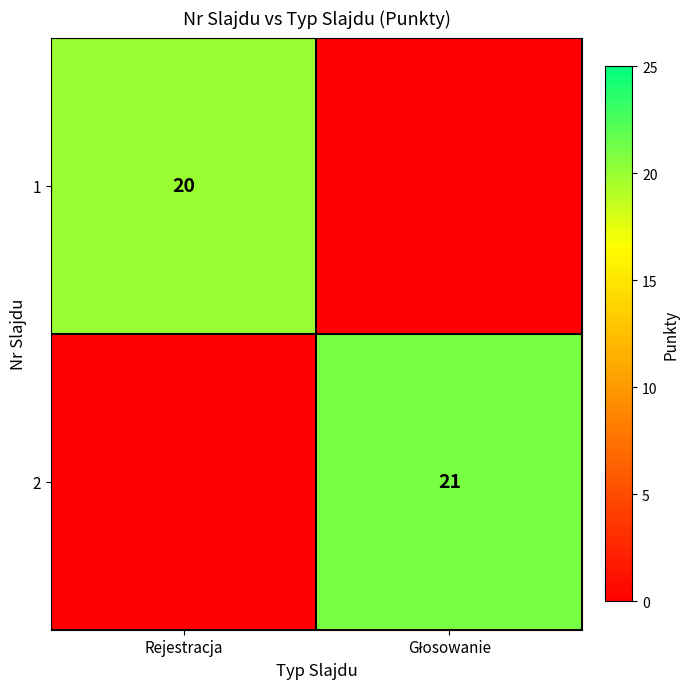

At which category does the chart reach its peak across all series?

Głosowanie